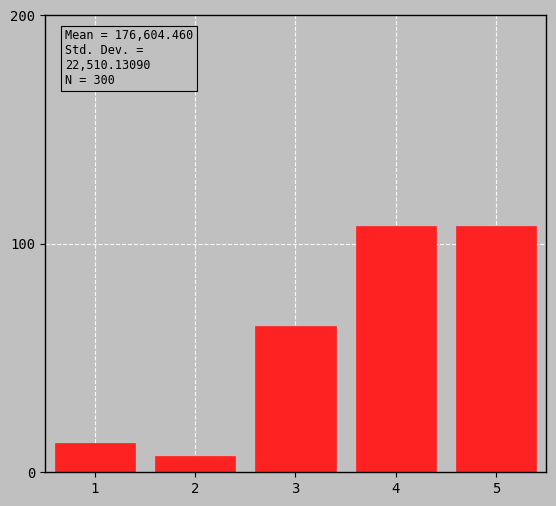

Reading right to left, extract all data points from this chart.

5=108	4=108	3=64	2=7	1=13